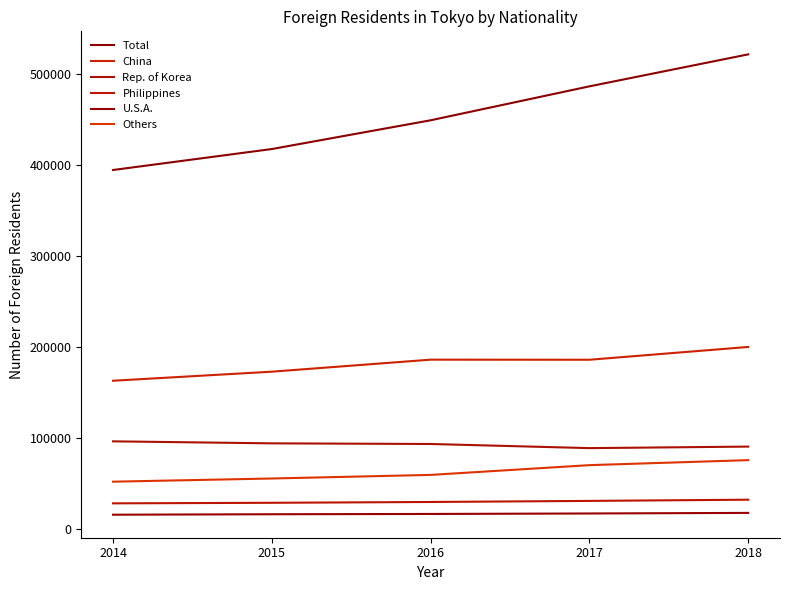

What is the value of the Rep. of Korea point at the 1st from the left?

96215